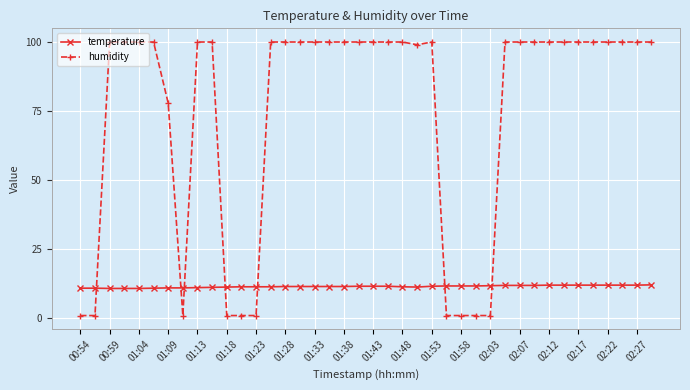

What is the value of the humidity point at the 31st from the left?

99.9